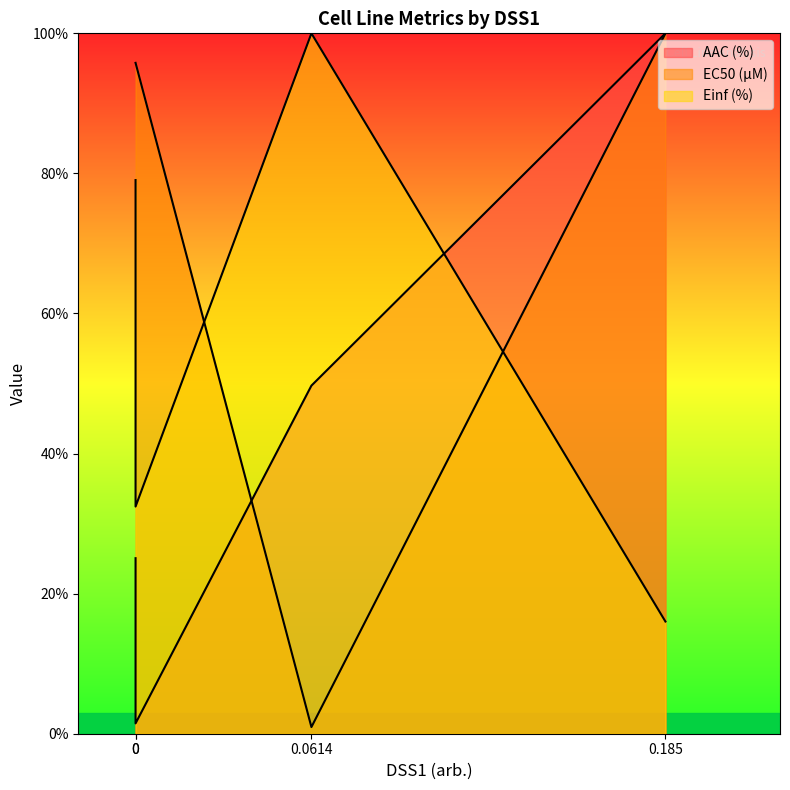

How many lines are shown in the chart?

3